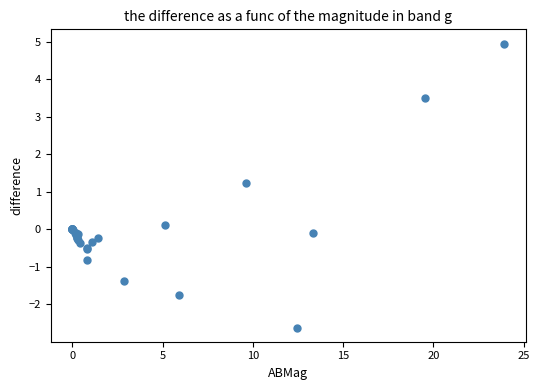

What Y value in the scatter plot is closest to 1?

1.2